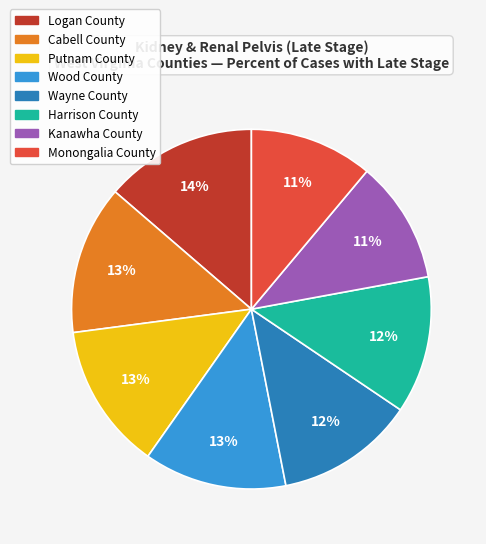

Does Monongalia County represent more than half of the total?

No